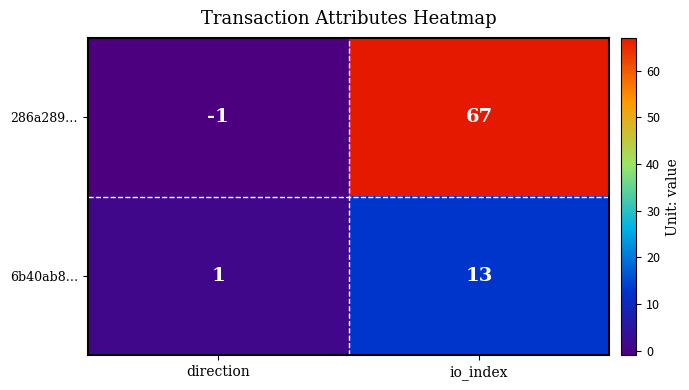

What is the total value across all series at io_index?

80